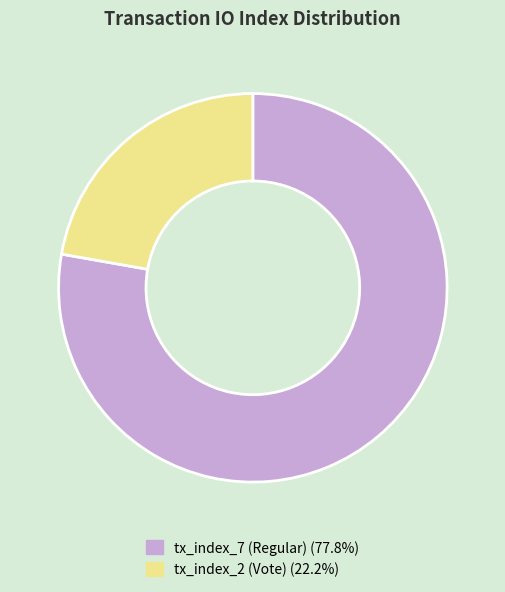

What is the ratio of the value at tx_index_7 (Regular) to the value at tx_index_2 (Vote)?

3.5